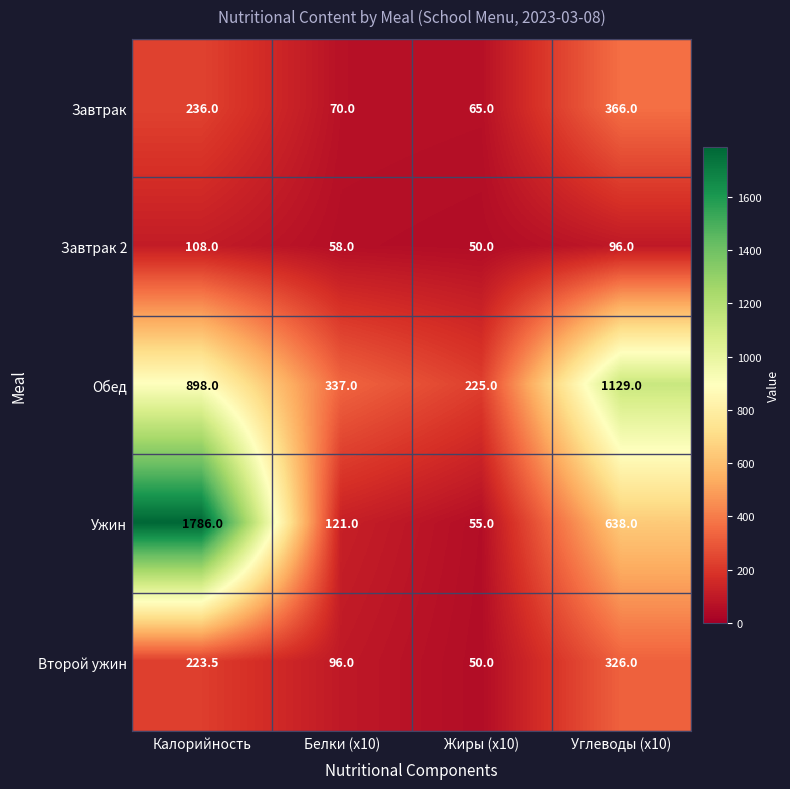

What is the minimum value shown in the chart?

50.0